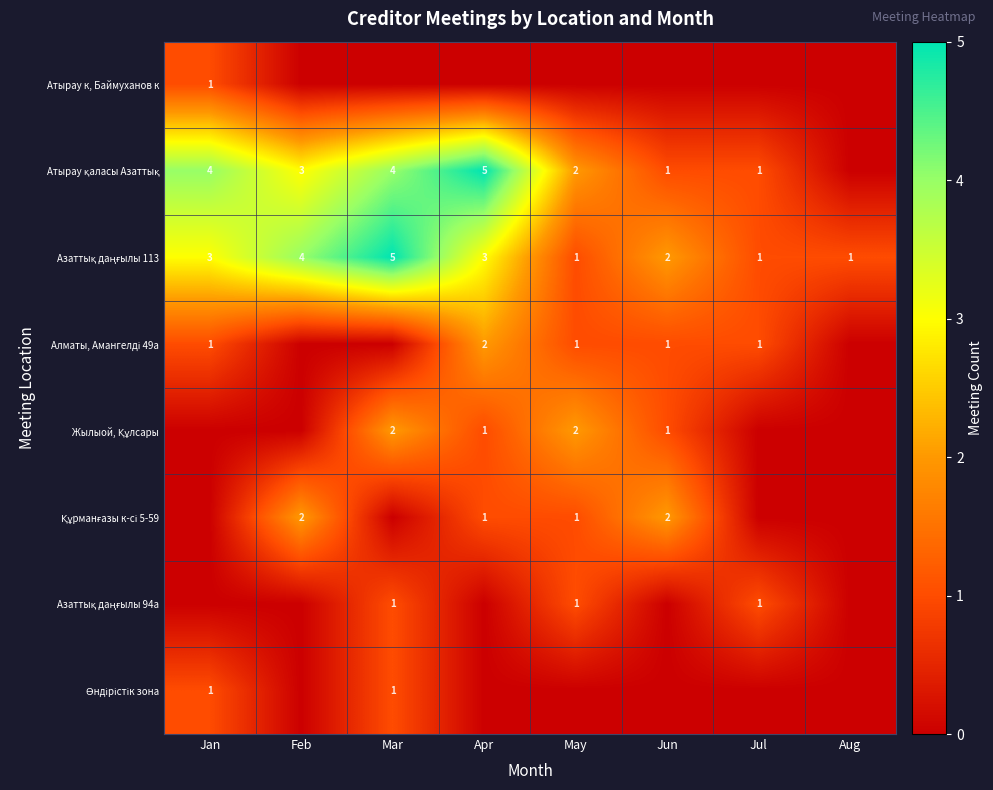

Is it true that Атырау к, Баймуханов к equals 1 at Jan?

True